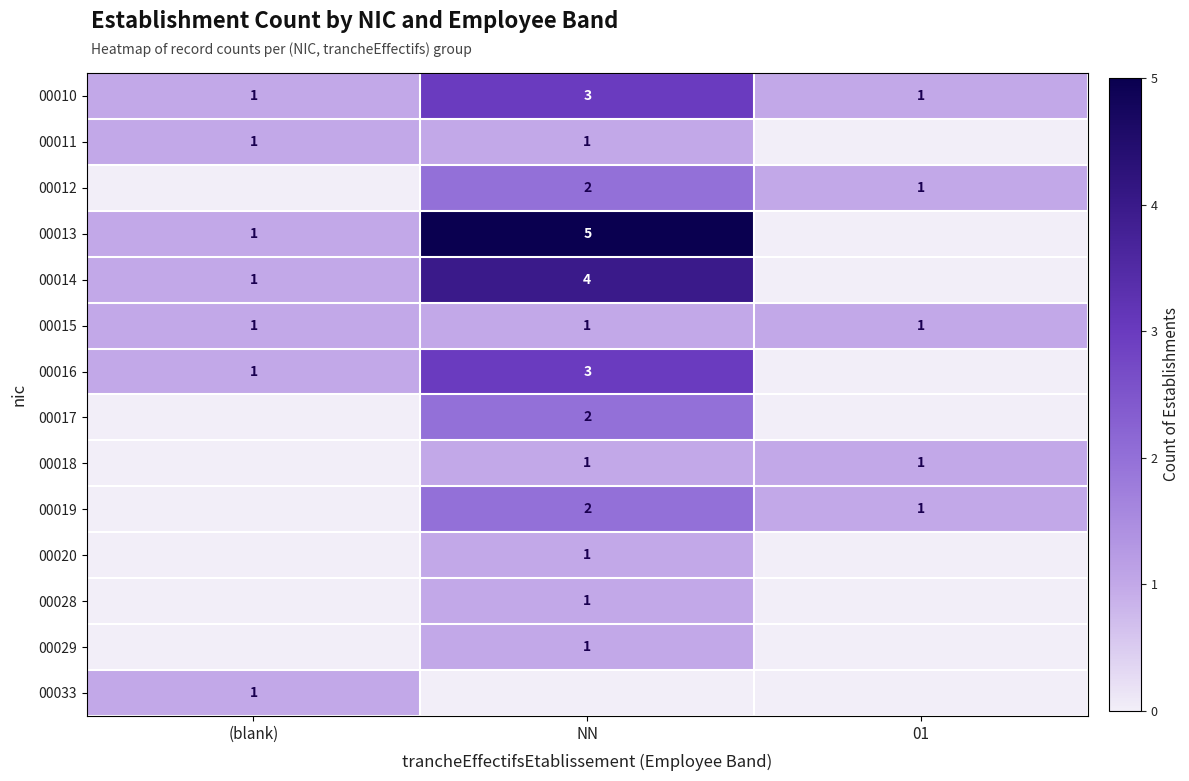

True or false: 00013 has a value of 1 at (blank).

True